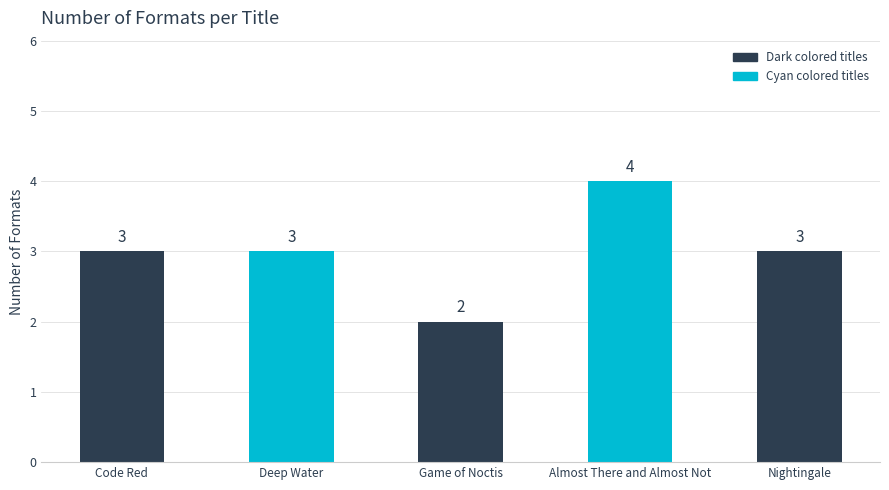

What is the ratio of the value at Nightingale to the value at Deep Water?

1.0